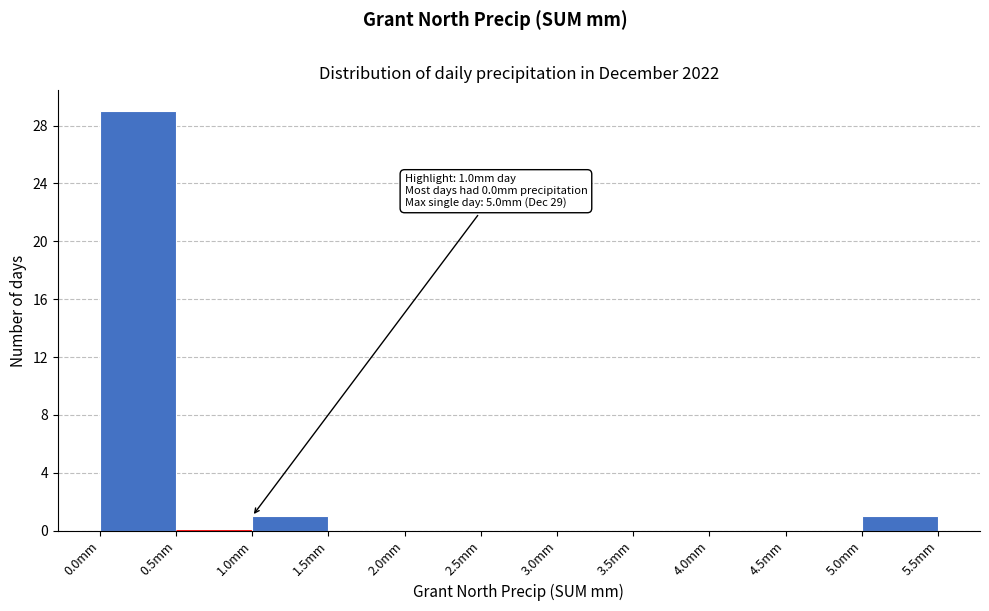

Over which range of the x-axis is the bar tallest?

0.0 to 0.5